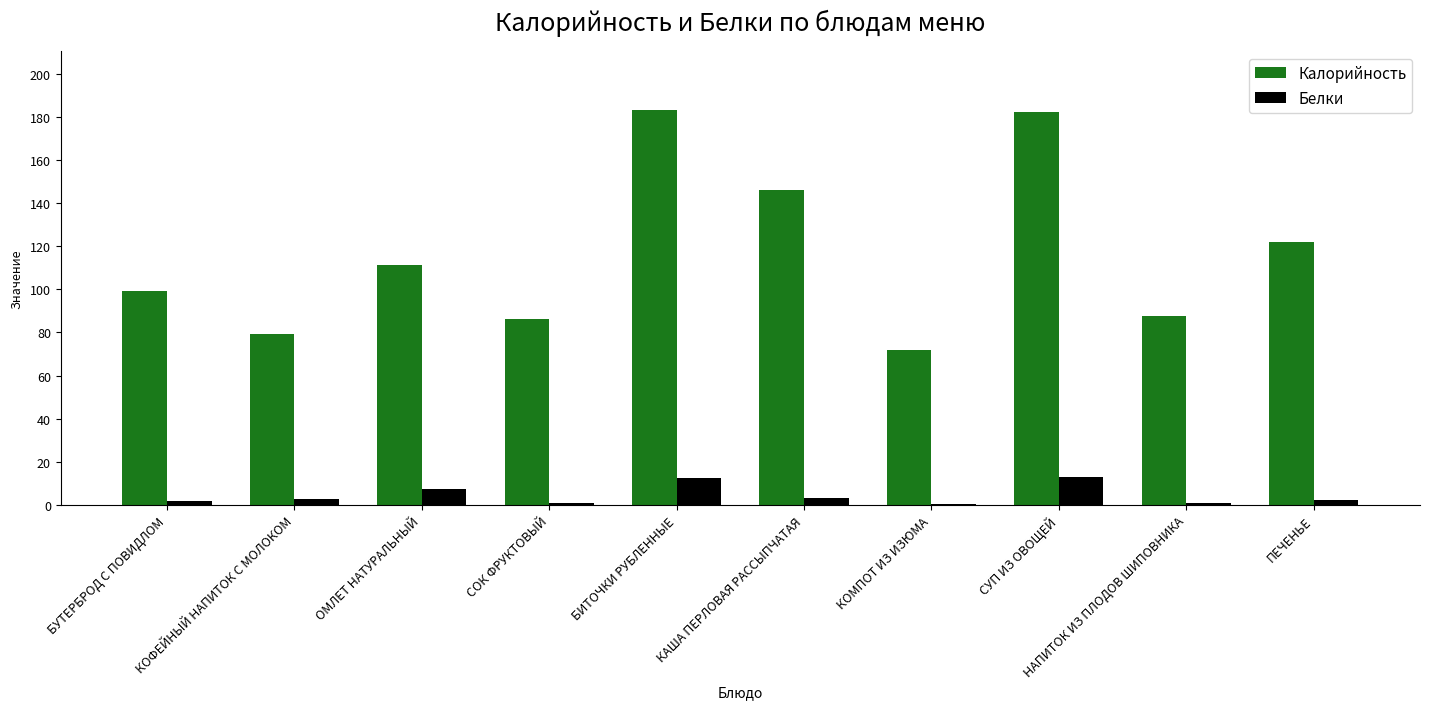

What is the sum of all Белки values?

44.3